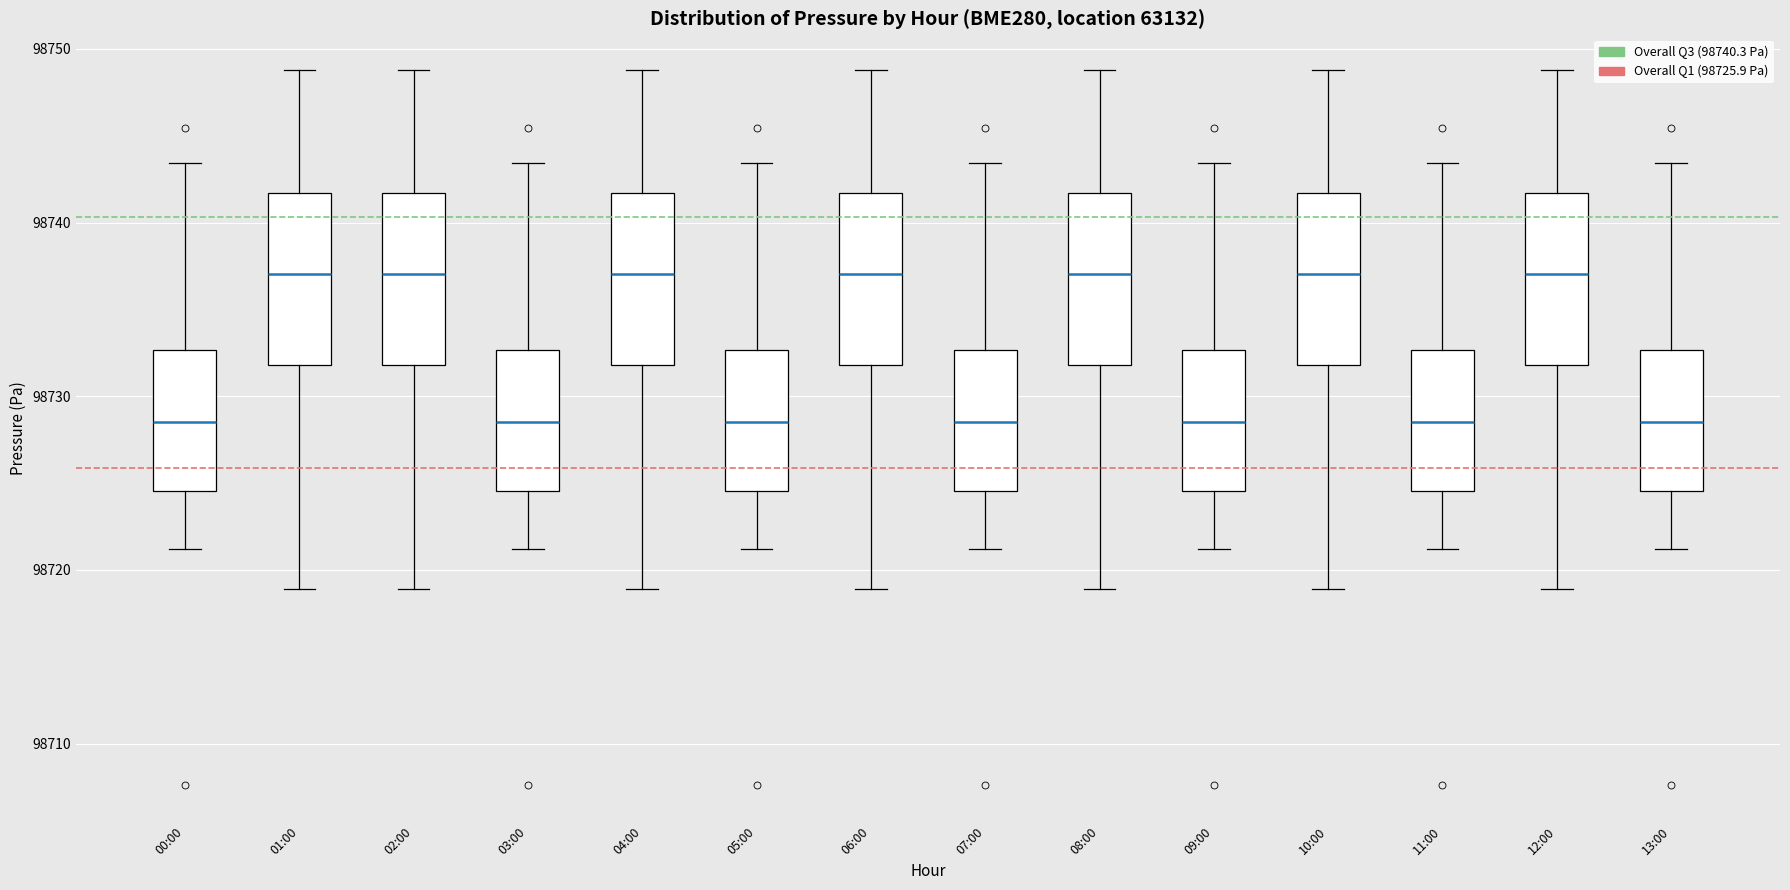

Reading left to right, transcribe this box plot: for each box, give where its median line is, the range the box spans, and where its two whiskers end, as read against the y-axis. The values are not printed on the chart, so give them approximately, as read against the axis.

00:00: median 98729, box 98725 to 98733, whiskers 98721 to 98743
01:00: median 98737, box 98732 to 98742, whiskers 98719 to 98749
02:00: median 98737, box 98732 to 98742, whiskers 98719 to 98749
03:00: median 98729, box 98725 to 98733, whiskers 98721 to 98743
04:00: median 98737, box 98732 to 98742, whiskers 98719 to 98749
05:00: median 98729, box 98725 to 98733, whiskers 98721 to 98743
06:00: median 98737, box 98732 to 98742, whiskers 98719 to 98749
07:00: median 98729, box 98725 to 98733, whiskers 98721 to 98743
08:00: median 98737, box 98732 to 98742, whiskers 98719 to 98749
09:00: median 98729, box 98725 to 98733, whiskers 98721 to 98743
10:00: median 98737, box 98732 to 98742, whiskers 98719 to 98749
11:00: median 98729, box 98725 to 98733, whiskers 98721 to 98743
12:00: median 98737, box 98732 to 98742, whiskers 98719 to 98749
13:00: median 98729, box 98725 to 98733, whiskers 98721 to 98743